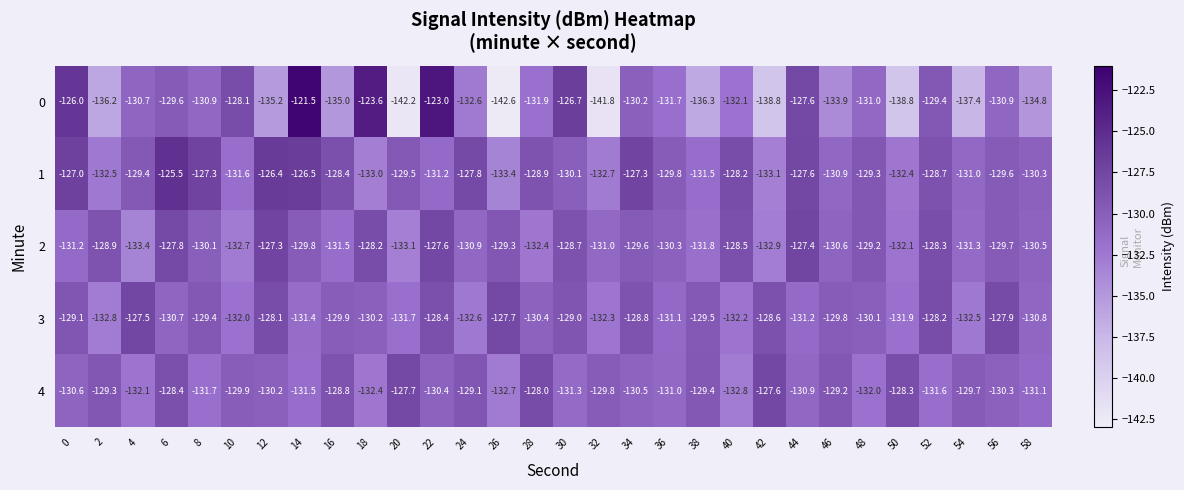

The 2 series shows -131.3 at 54. True or false?

True